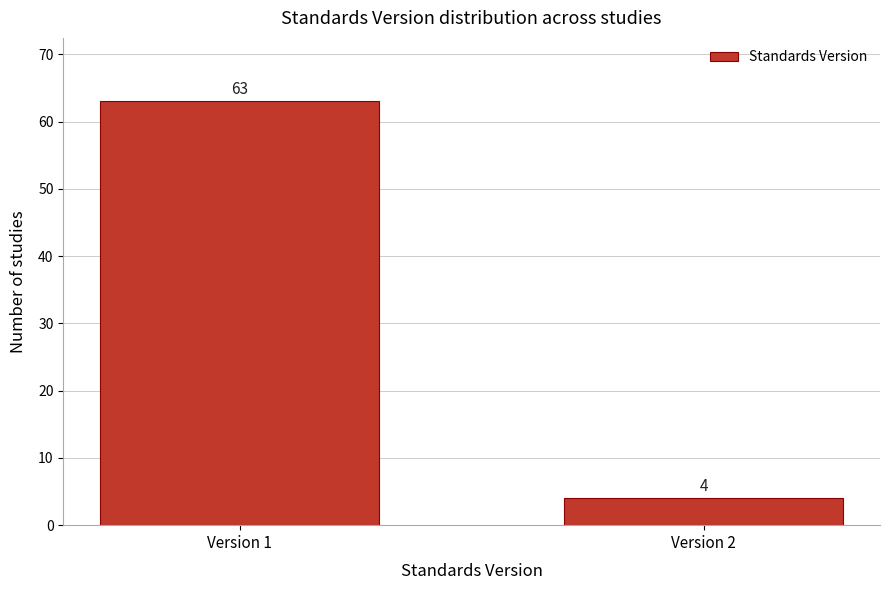

Reading left to right, what are all the values shown in this chart?

Version 1=63	Version 2=4